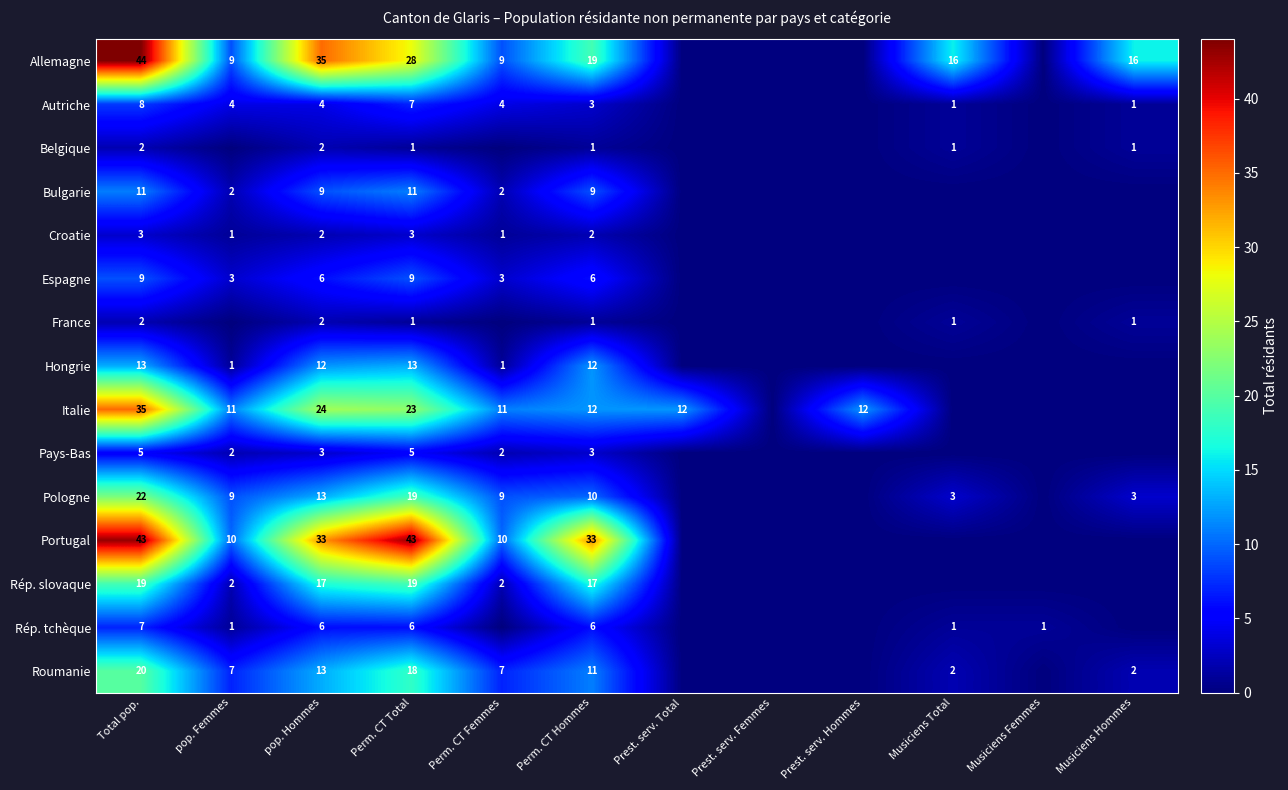

What is the greatest value displayed?

44